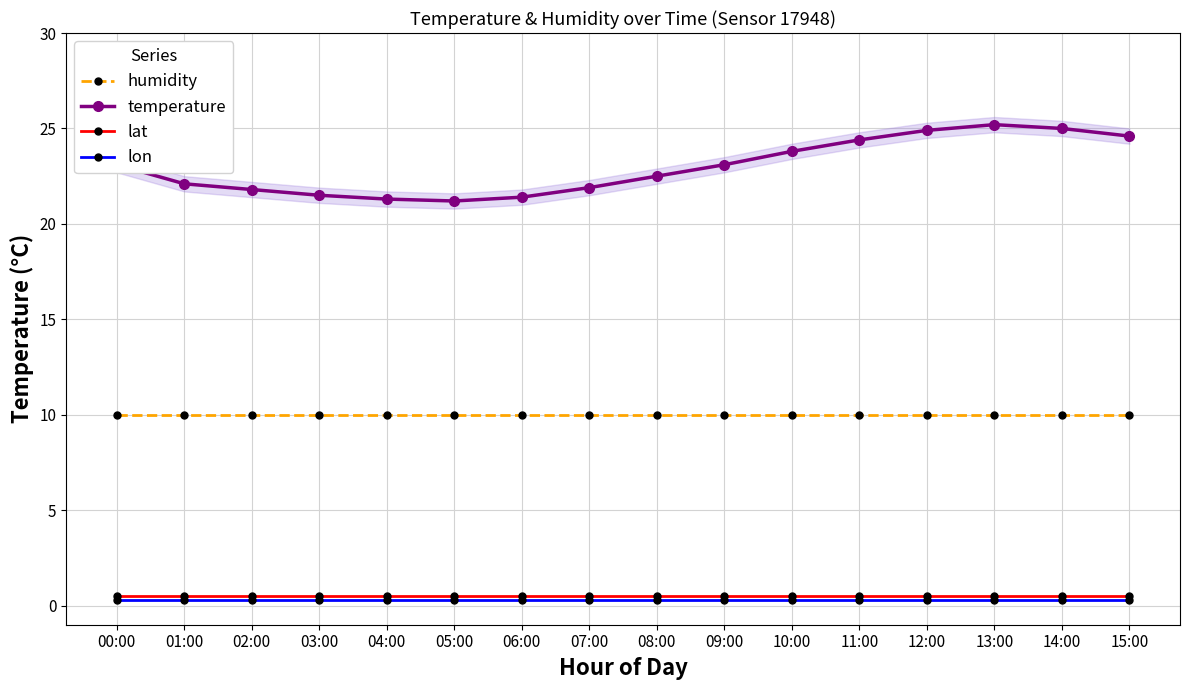

The value of humidity at 02:00 is 14.1. True or false?

False